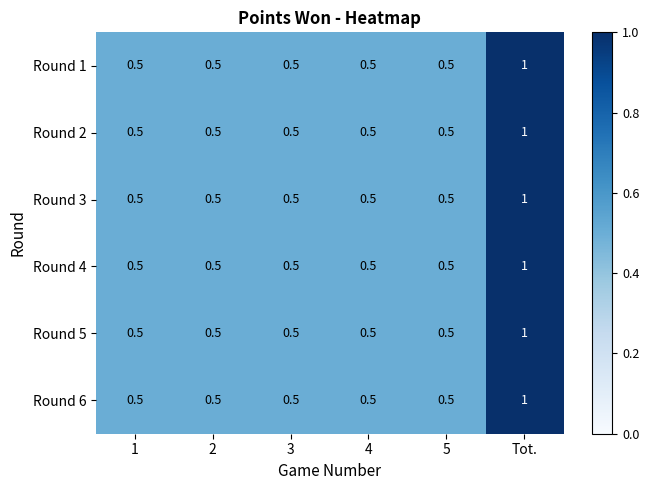

What is the approximate value of Round 5 at 1?

0.5